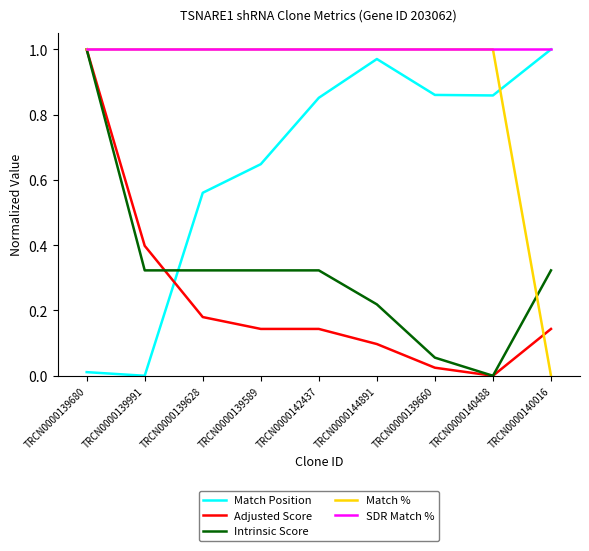

What are all the series names shown in the legend?

Match Position, Adjusted Score, Intrinsic Score, Match %, SDR Match %